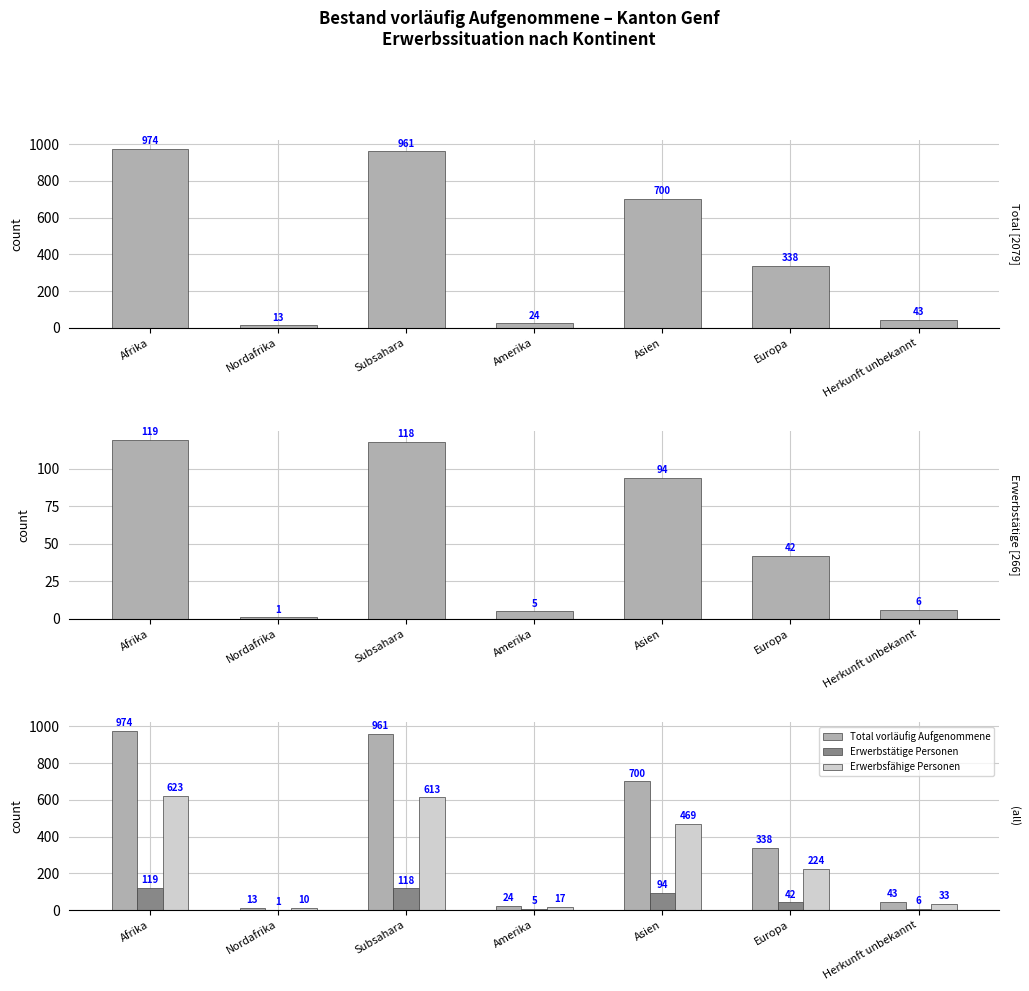

The Erwerbstätige Personen series shows 27 at Asien. True or false?

False